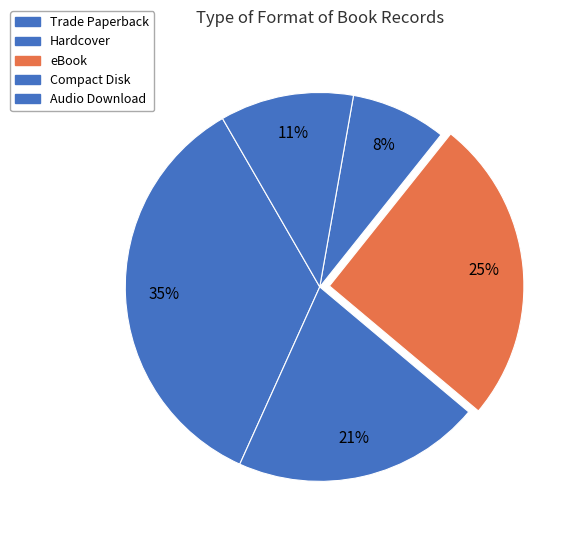

What is the largest slice in the pie chart?

Trade Paperback